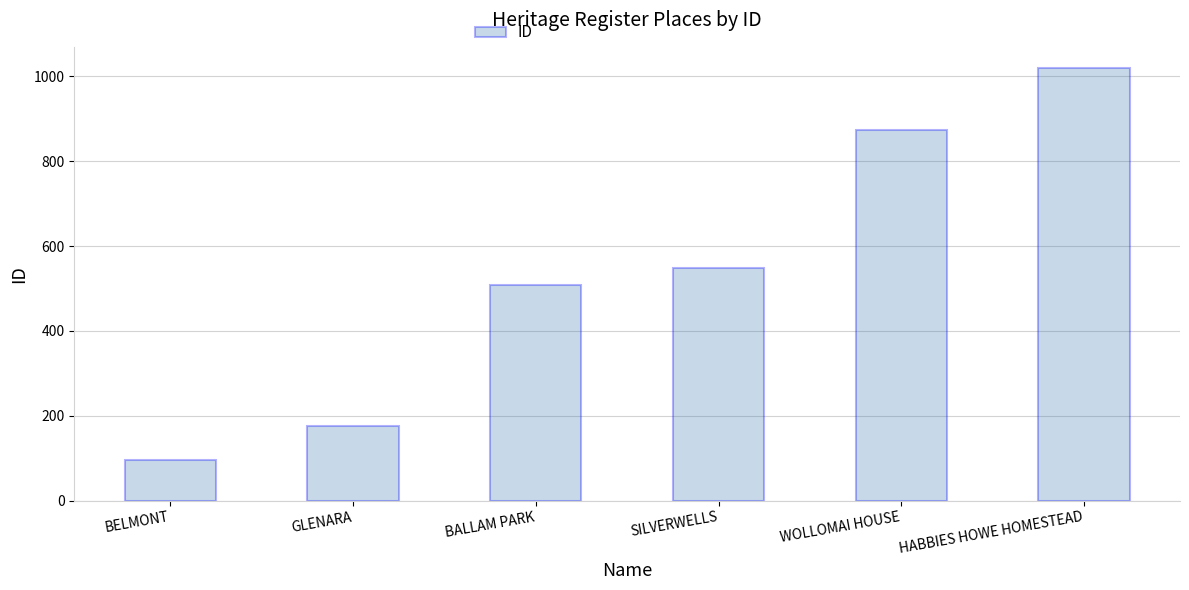

Reading left to right, list all the values displayed in this chart.

95	177	508	548	874	1019